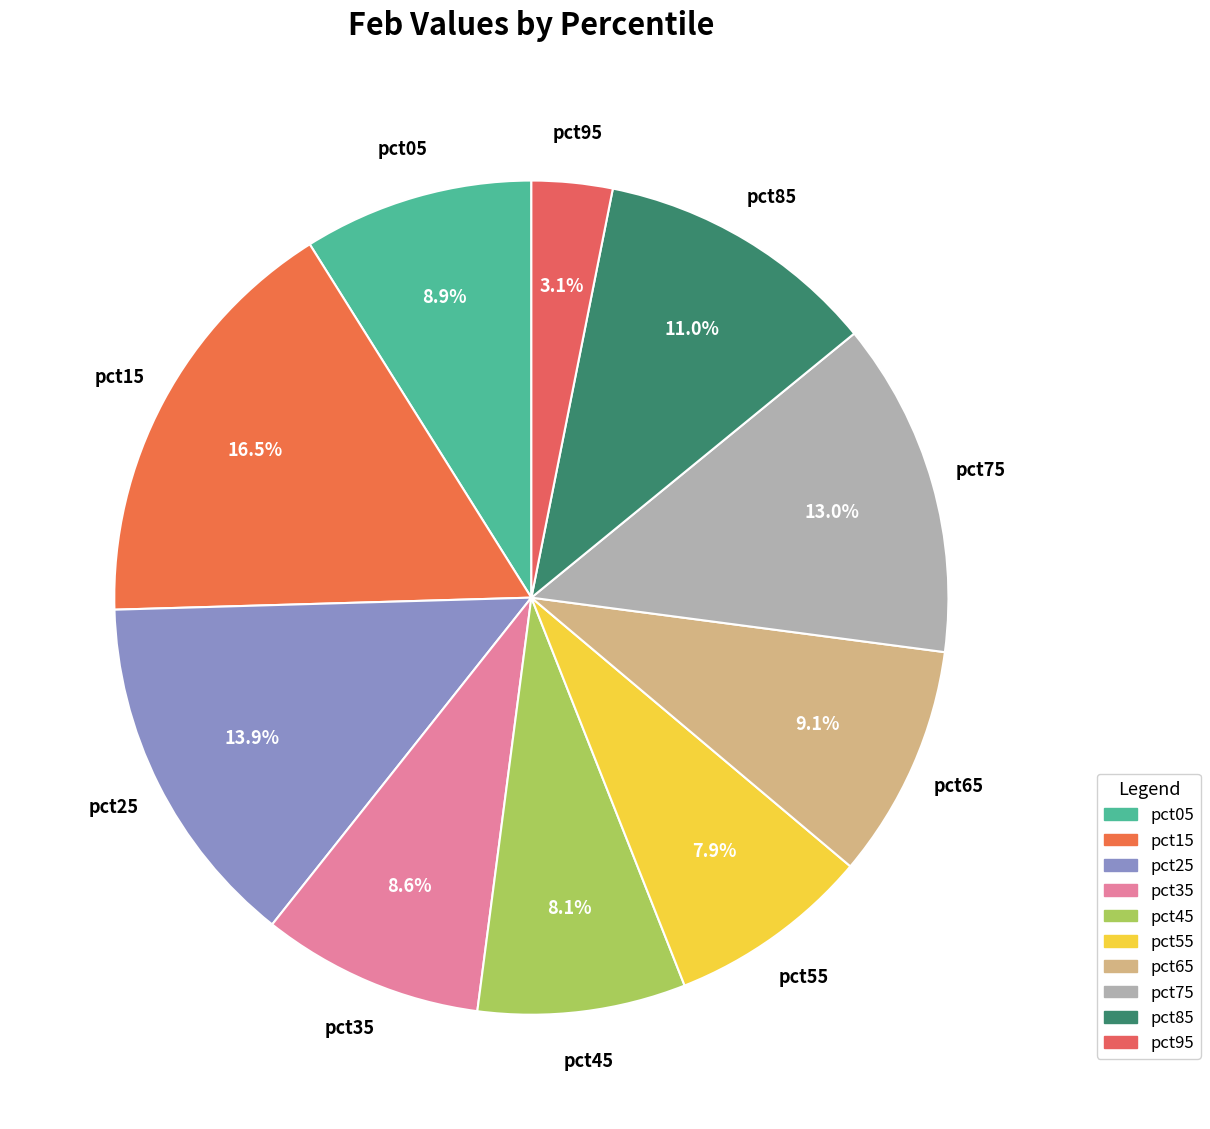

How many slices are in this pie chart?

10